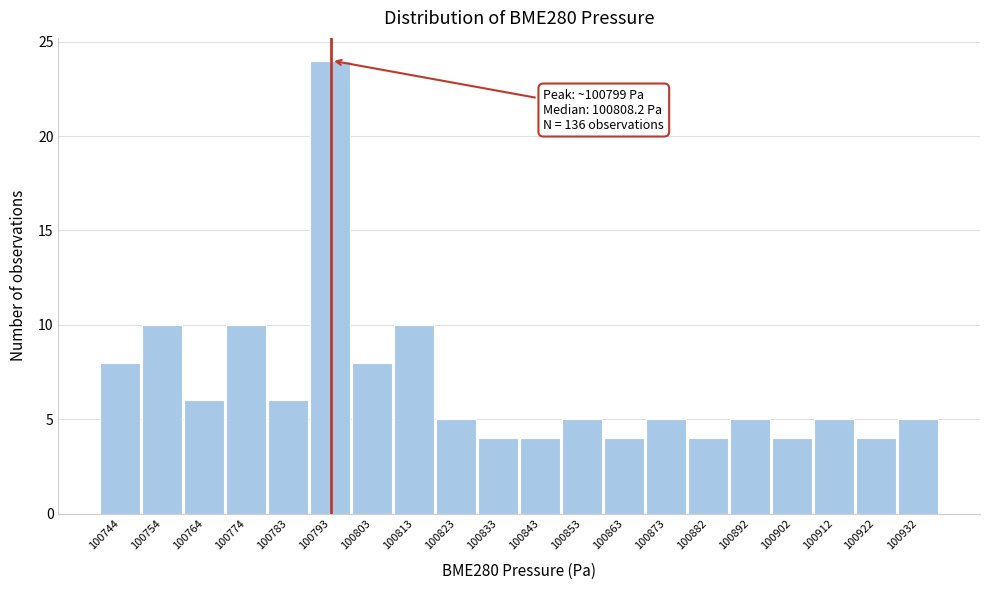

Reading right to left, extract all data points from this chart.

100932=5	100922=4	100912=5	100902=4	100892=5	100882=4	100873=5	100863=4	100853=5	100843=4	100833=4	100823=5	100813=10	100803=8	100793=24	100783=6	100774=10	100764=6	100754=10	100744=8